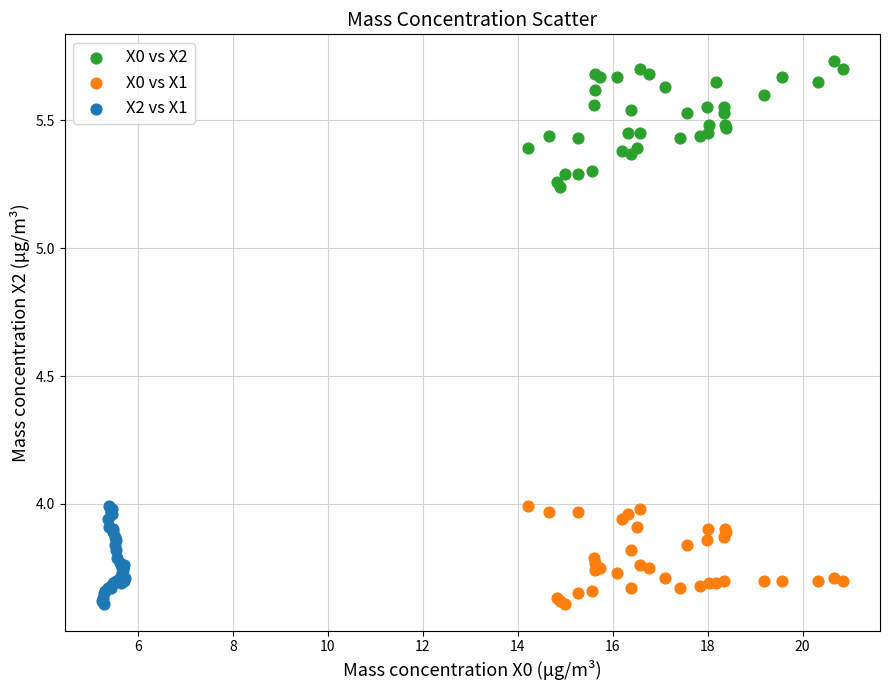

Which series reaches the maximum Y coordinate?

X0 vs X2